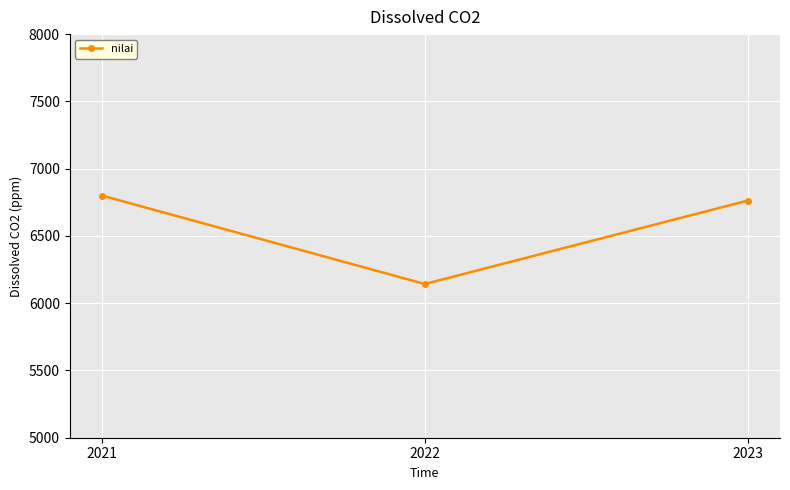

The value at 2021 is 6800.0. True or false?

True